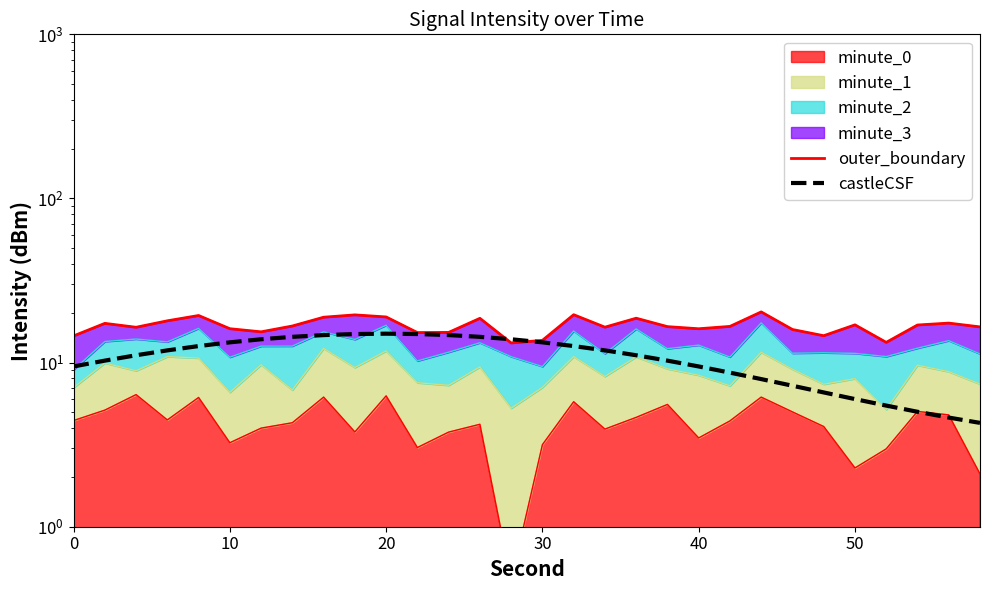

Reading left to right, transcribe all the data shown in this chart.

outer_boundary: 14.5	17.3	16.4	18.0	19.4	16.1	15.4	16.7	18.9	19.5	19.0	15.2	15.3	18.6	13.2	13.7	19.6	16.4	18.6	16.6	16.1	16.6	20.4	15.9	14.6	17.0	13.3	16.9	17.4	16.5
castleCSF: 9.5	10.3	11.1	11.9	12.6	13.3	13.9	14.4	14.7	14.9	15.0	14.9	14.7	14.4	13.9	13.3	12.6	11.9	11.1	10.3	9.5	8.7	7.9	7.2	6.6	6.0	5.5	5.0	4.6	4.3